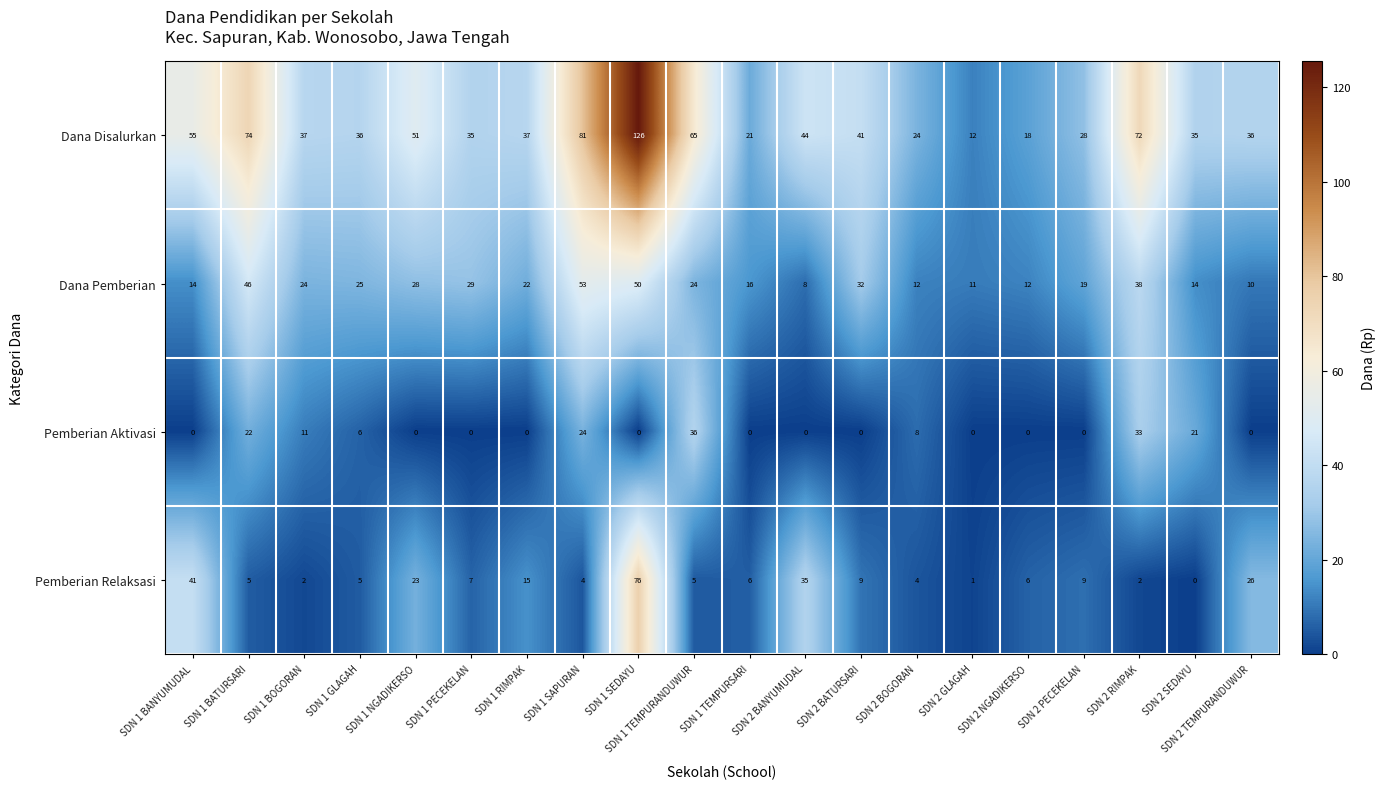

Which series has the largest total across all categories?

Dana Disalurkan